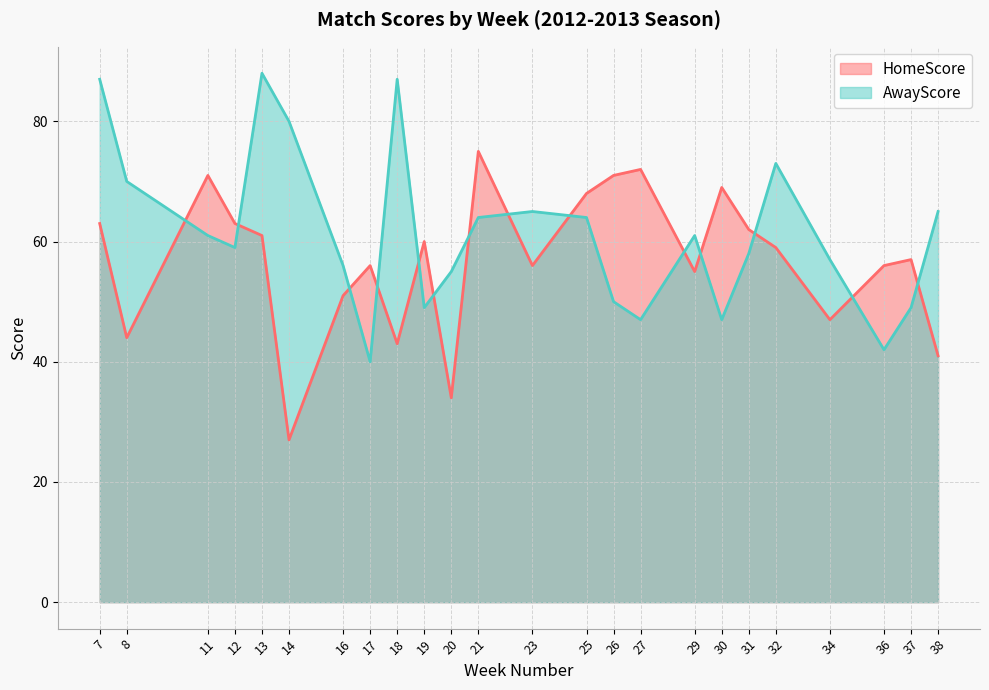

Where is the first local maximum for HomeScore?

11